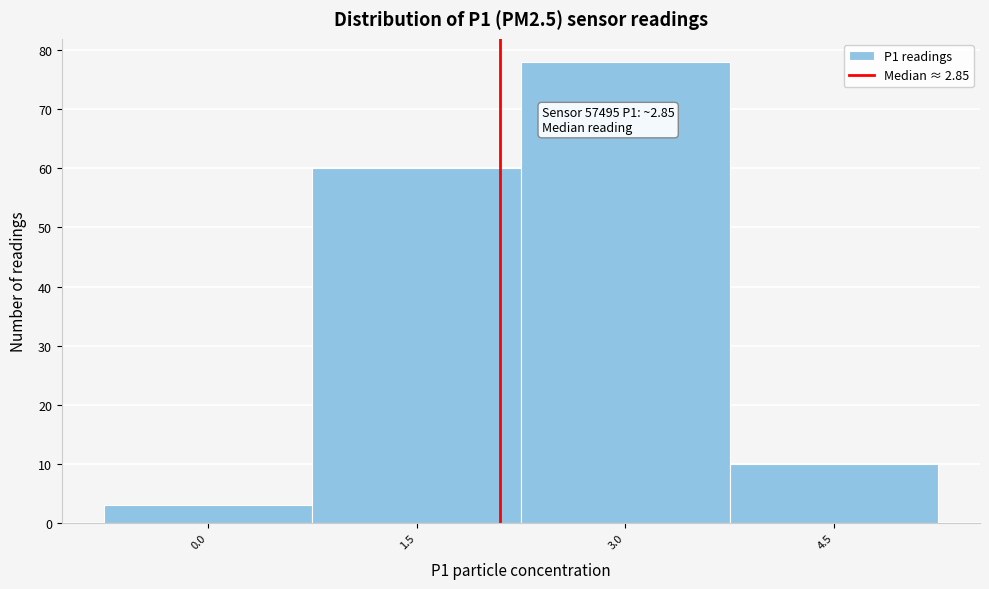

Reading left to right, what are all the values shown in this chart?

3	60	78	10